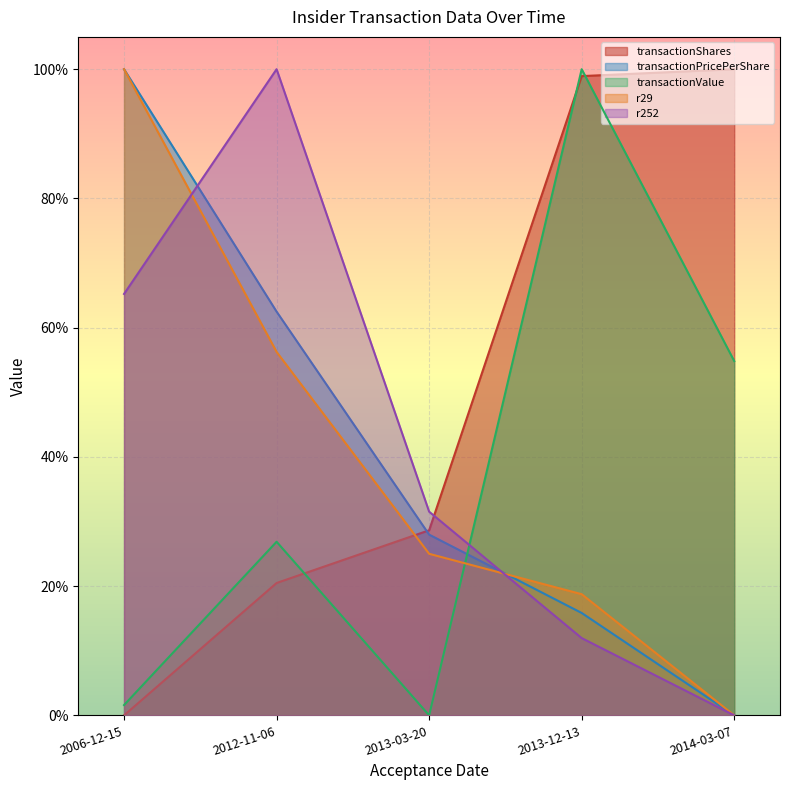

What is the label of the 4th point from the left?

2013-12-13